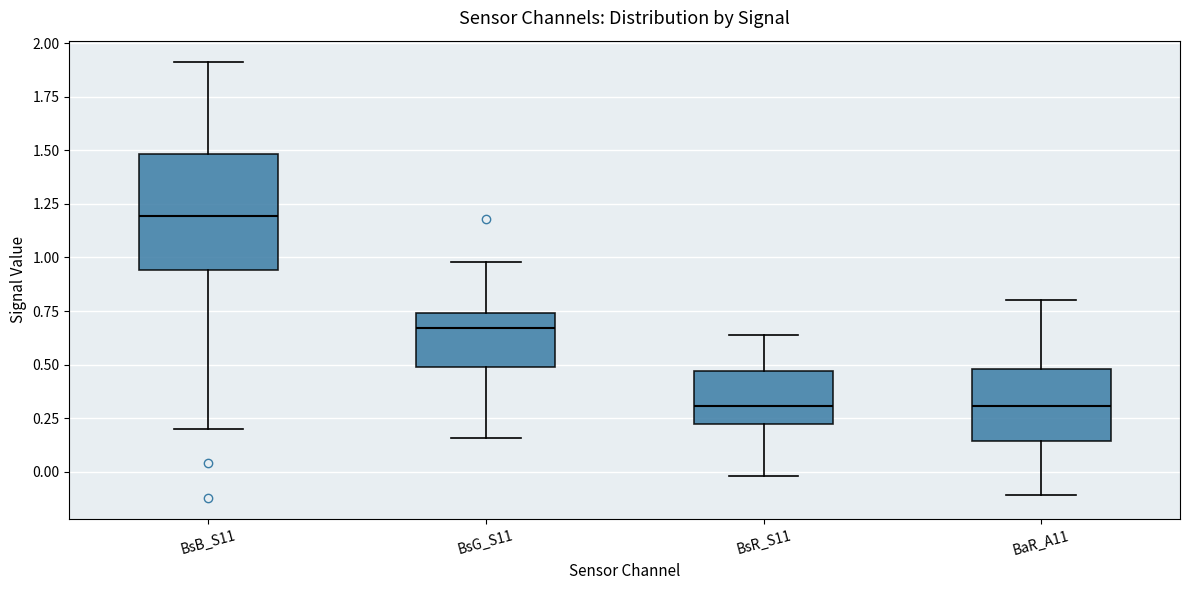

Reading left to right, transcribe this box plot: for each box, give where its median line is, the range the box spans, and where its two whiskers end, as read against the y-axis. The values are not printed on the chart, so give them approximately, as read against the axis.

BsB_S11: median 1.20, box 0.95 to 1.50, whiskers 0.20 to 1.90
BsG_S11: median 0.65, box 0.50 to 0.75, whiskers 0.15 to 1.00
BsR_S11: median 0.30, box 0.25 to 0.45, whiskers 0.00 to 0.65
BaR_A11: median 0.30, box 0.15 to 0.50, whiskers -0.10 to 0.80